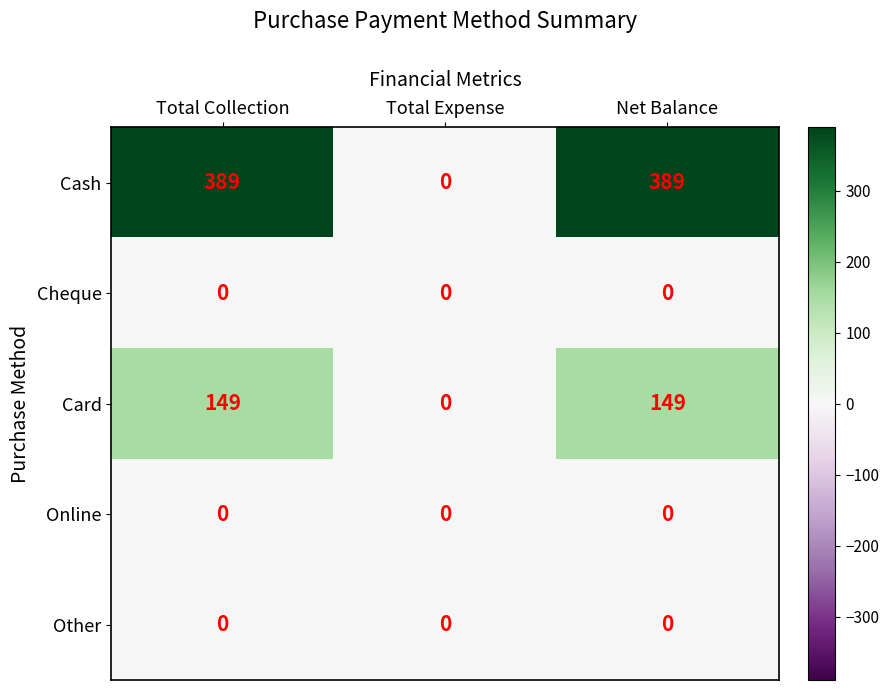

Which series changed the most between Total Expense and Net Balance?

Cash